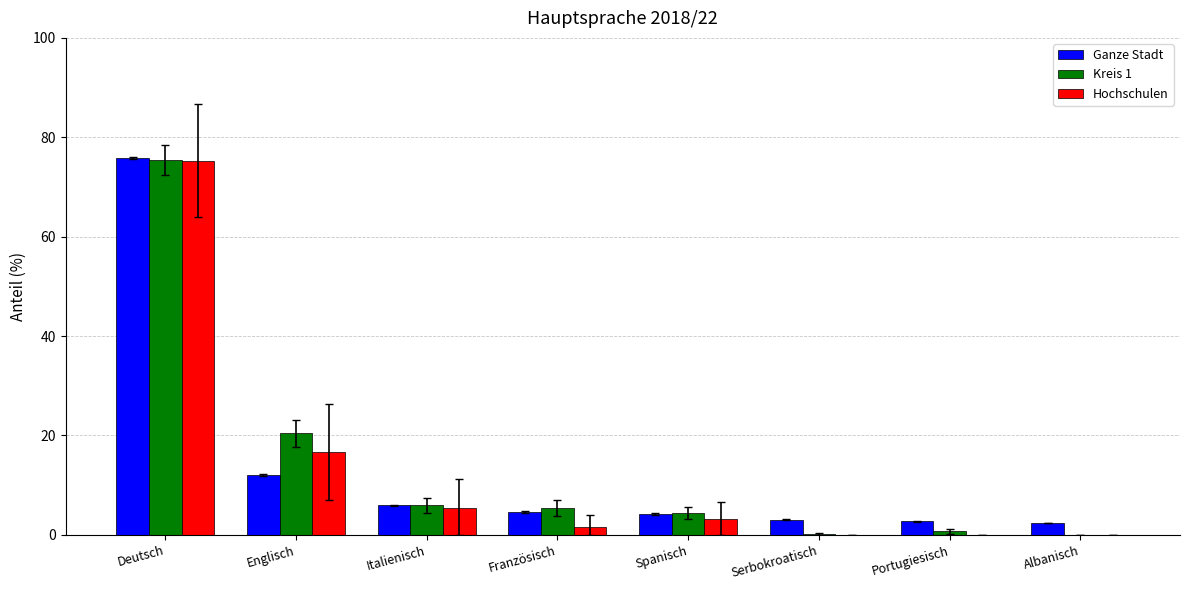

How many data points in Hochschulen are above 3?

4